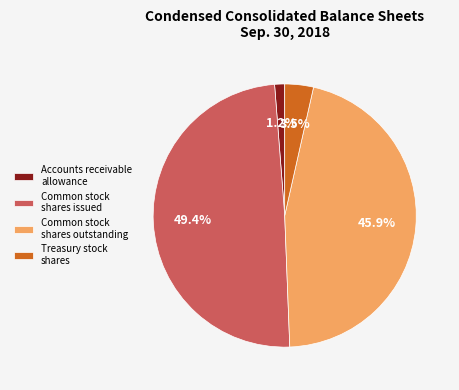

Which has a higher value, Treasury stock shares or Common stock shares outstanding?

Common stock shares outstanding